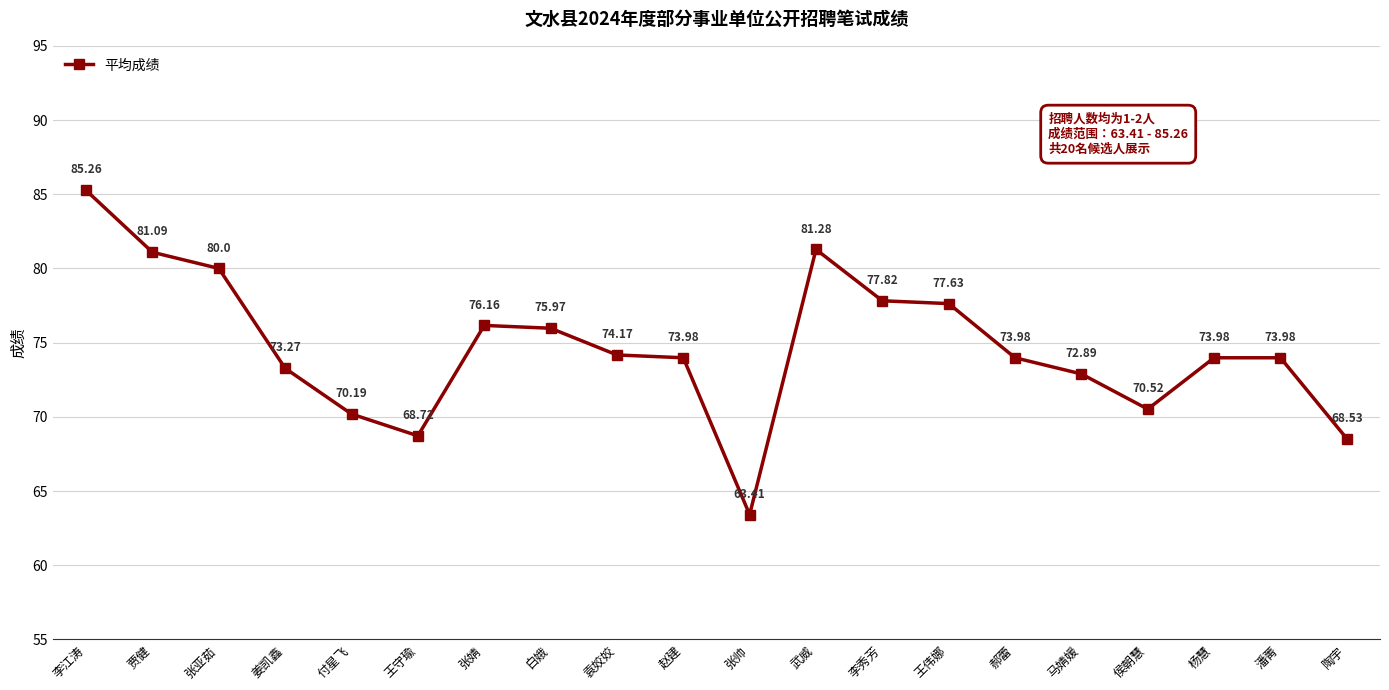

How many lines are shown in the chart?

1